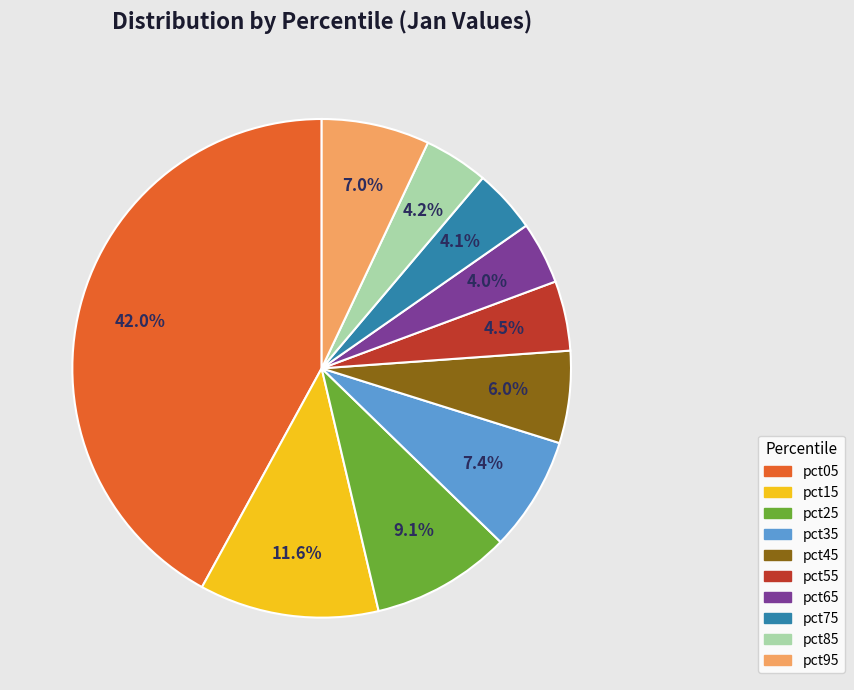

Between pct15 and pct65, which is larger?

pct15